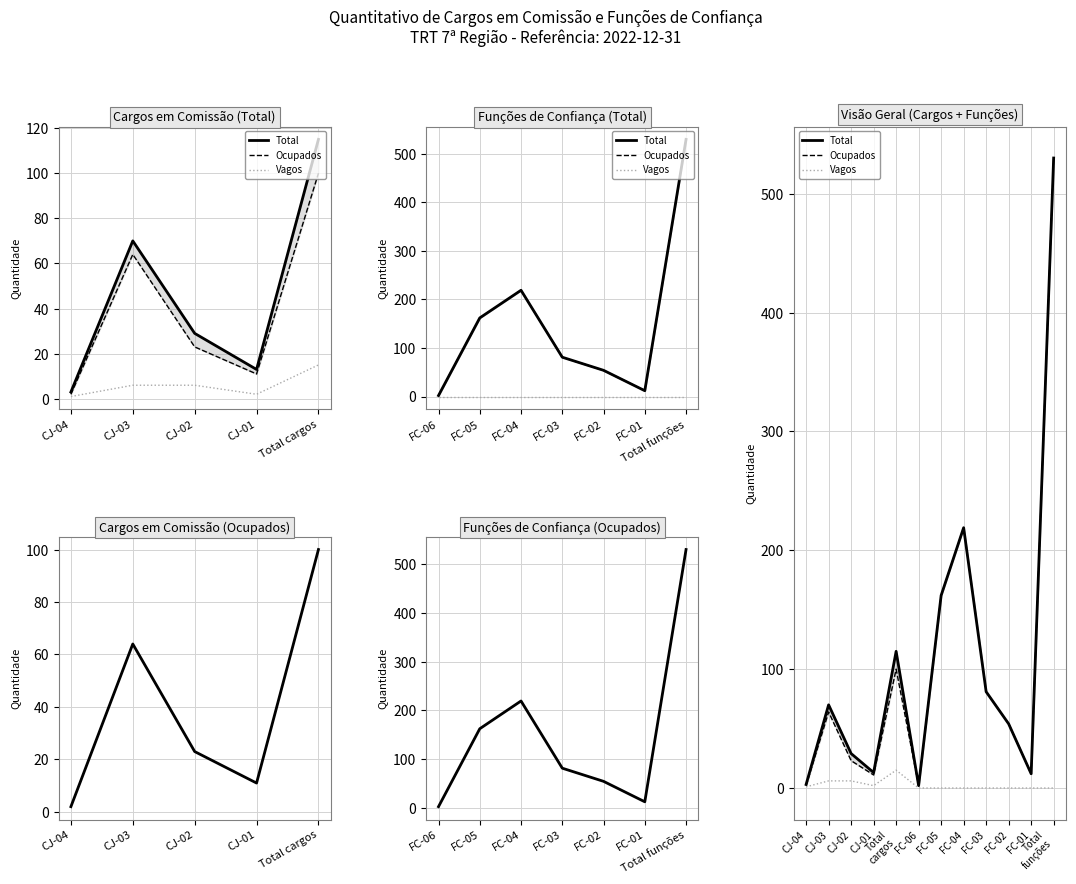

Between CJ-03 and FC-01, which is larger?

CJ-03